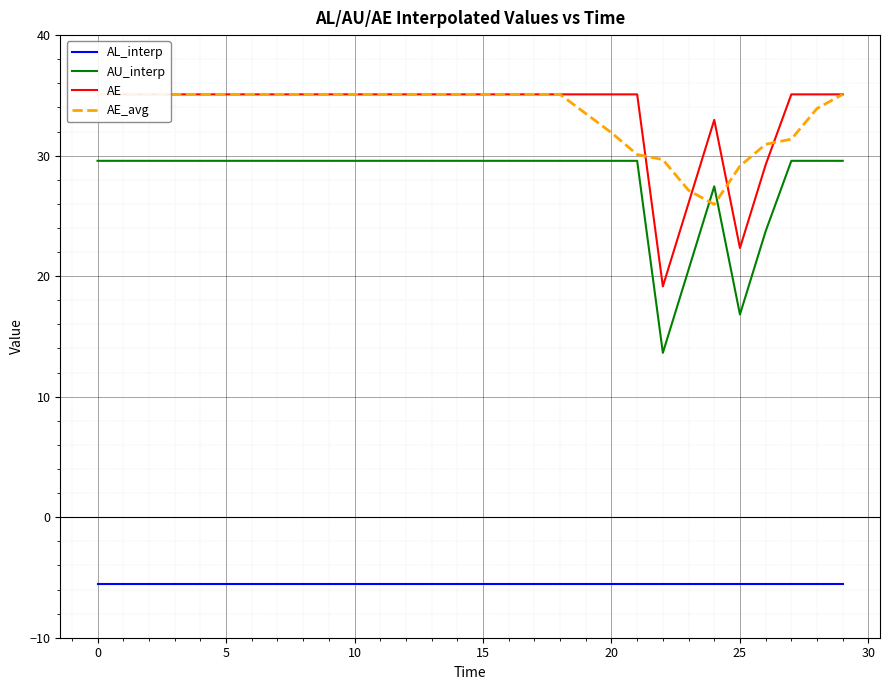

How many data points in AU_interp are less than 29?

5